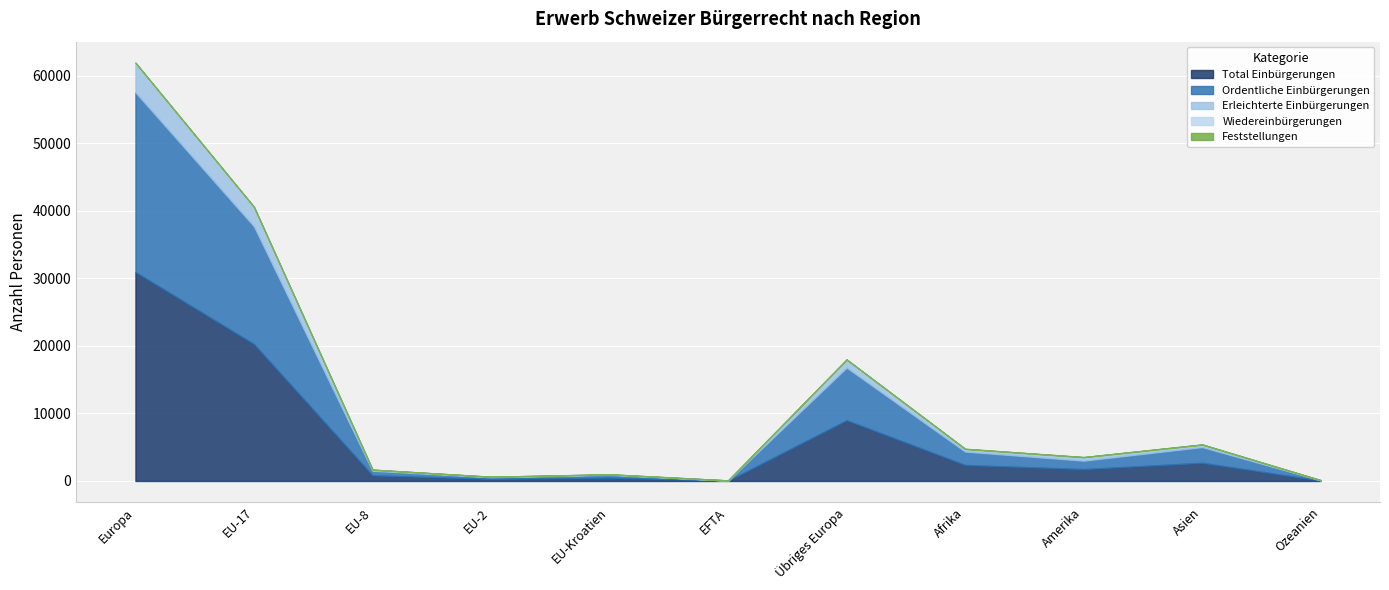

At which label does Erleichterte Einbürgerungen first exceed 356?

Europa